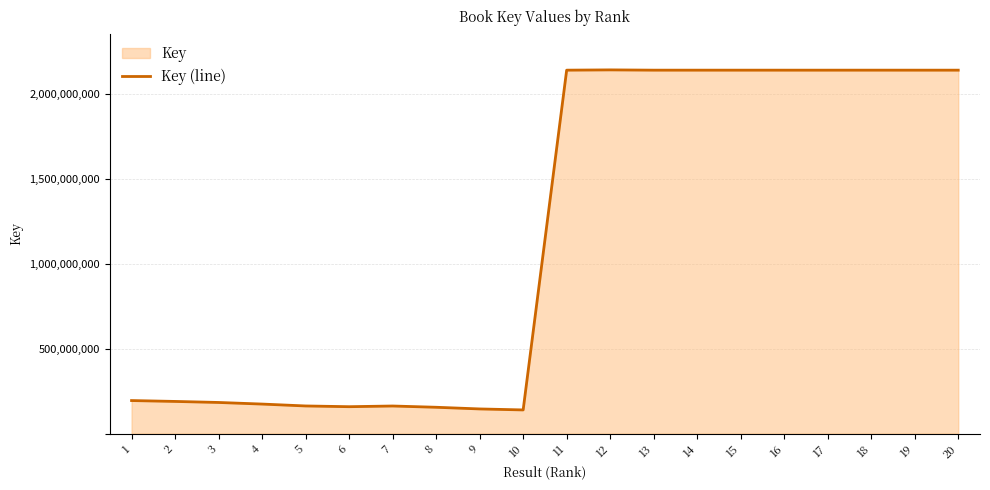

How many values are below 2137650212?

10